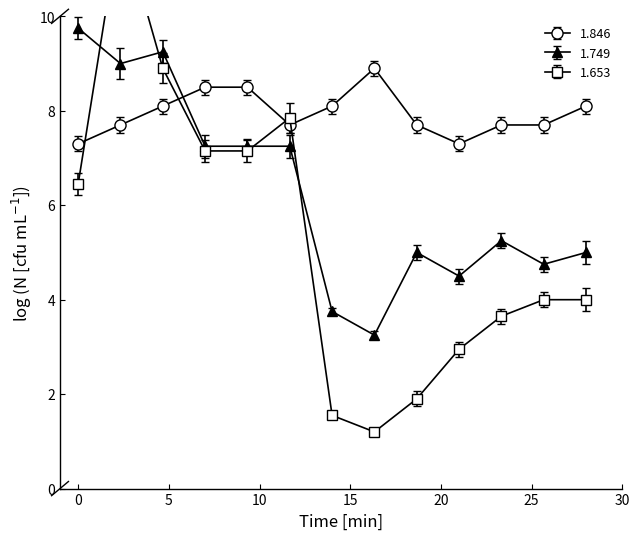

What is the value of the 1.749 point at the 2nd from the left?

9.0